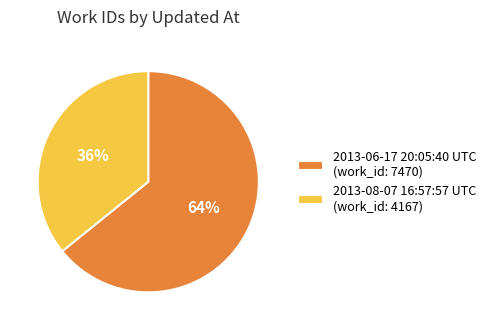

To the nearest percent, what portion does 2013-08-07 16:57:57 UTC represent?

36%